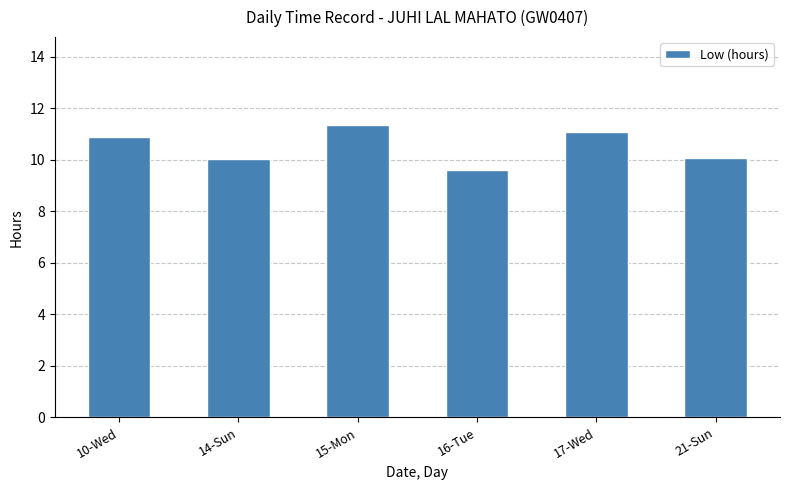

True or false: the data shows 16.8 at 10-Wed.

False